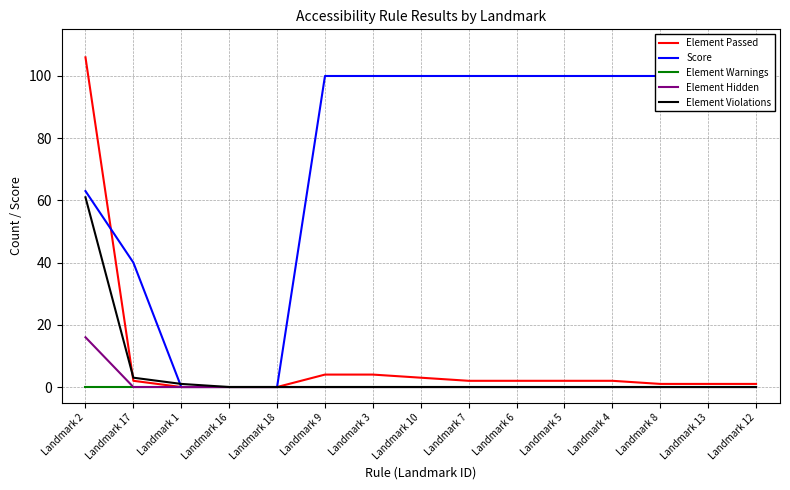

Reading left to right, extract all data points from this chart.

Element Passed: Landmark 2=106	Landmark 17=2	Landmark 1=0	Landmark 16=0	Landmark 18=0	Landmark 9=4	Landmark 3=4	Landmark 10=3	Landmark 7=2	Landmark 6=2	Landmark 5=2	Landmark 4=2	Landmark 8=1	Landmark 13=1	Landmark 12=1
Score: Landmark 2=63	Landmark 17=40	Landmark 1=0	Landmark 16=0	Landmark 18=0	Landmark 9=100	Landmark 3=100	Landmark 10=100	Landmark 7=100	Landmark 6=100	Landmark 5=100	Landmark 4=100	Landmark 8=100	Landmark 13=100	Landmark 12=100
Element Warnings: Landmark 2=0	Landmark 17=0	Landmark 1=0	Landmark 16=0	Landmark 18=0	Landmark 9=0	Landmark 3=0	Landmark 10=0	Landmark 7=0	Landmark 6=0	Landmark 5=0	Landmark 4=0	Landmark 8=0	Landmark 13=0	Landmark 12=0
Element Hidden: Landmark 2=16	Landmark 17=0	Landmark 1=0	Landmark 16=0	Landmark 18=0	Landmark 9=0	Landmark 3=0	Landmark 10=0	Landmark 7=0	Landmark 6=0	Landmark 5=0	Landmark 4=0	Landmark 8=0	Landmark 13=0	Landmark 12=0
Element Violations: Landmark 2=61	Landmark 17=3	Landmark 1=1	Landmark 16=0	Landmark 18=0	Landmark 9=0	Landmark 3=0	Landmark 10=0	Landmark 7=0	Landmark 6=0	Landmark 5=0	Landmark 4=0	Landmark 8=0	Landmark 13=0	Landmark 12=0